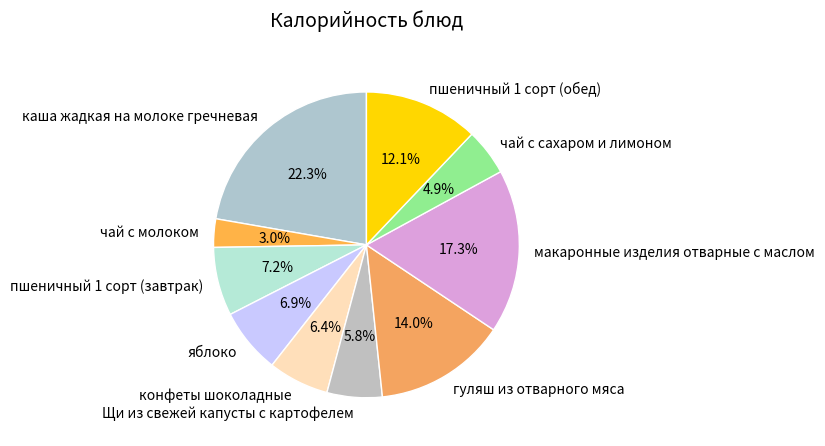

To the nearest percent, what portion does пшеничный 1 сорт (завтрак) represent?

7%